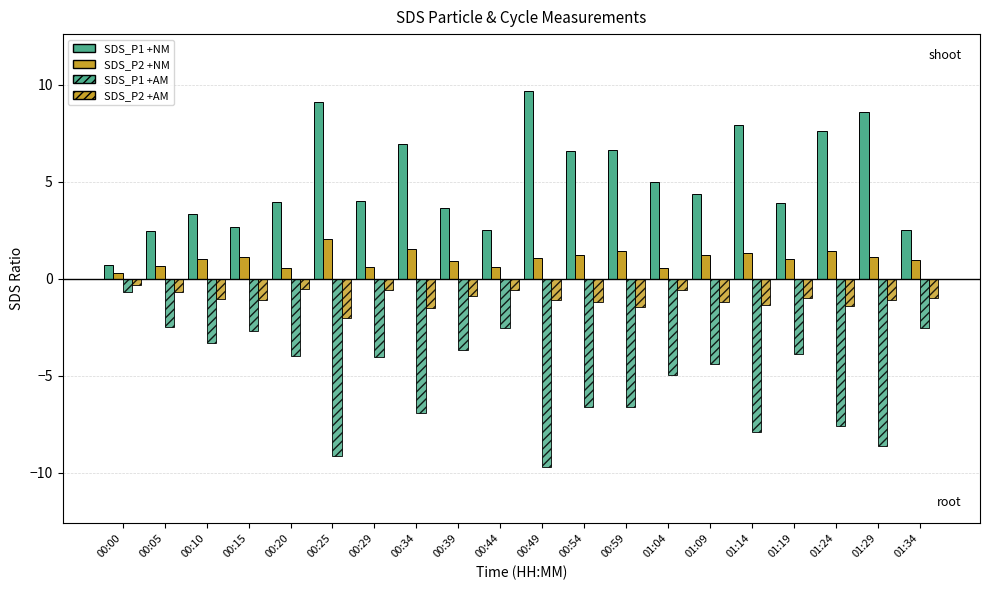

What is the label of the 2nd bar from the left?

00:05